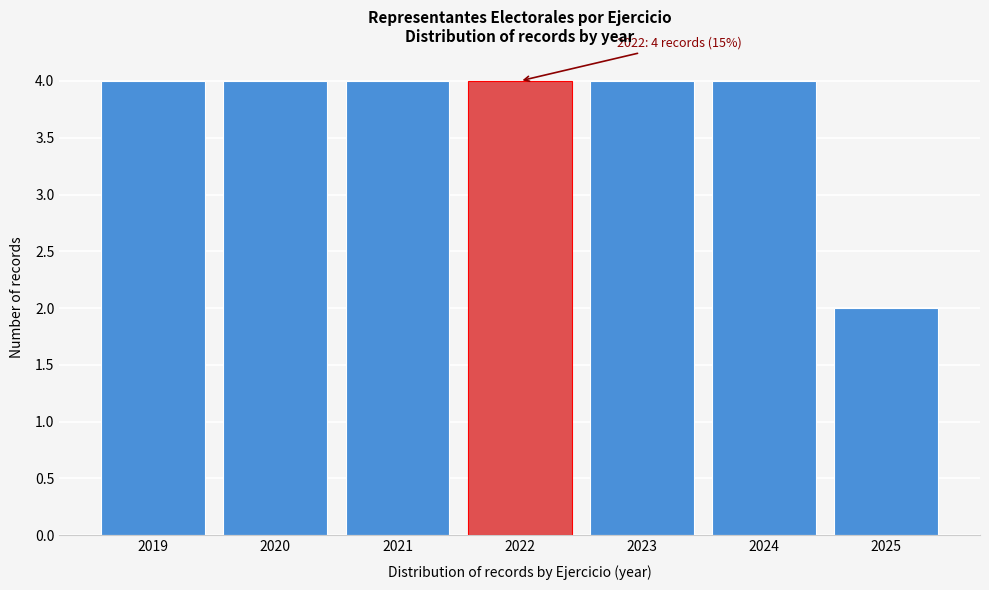

Reading left to right, transcribe all the data shown in this chart.

4	4	4	4	4	4	2